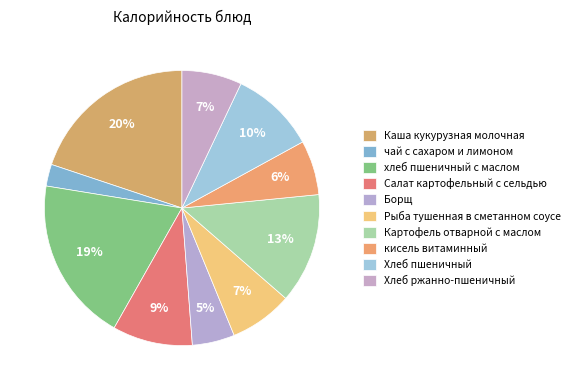

Count the number of slices in the pie.

10